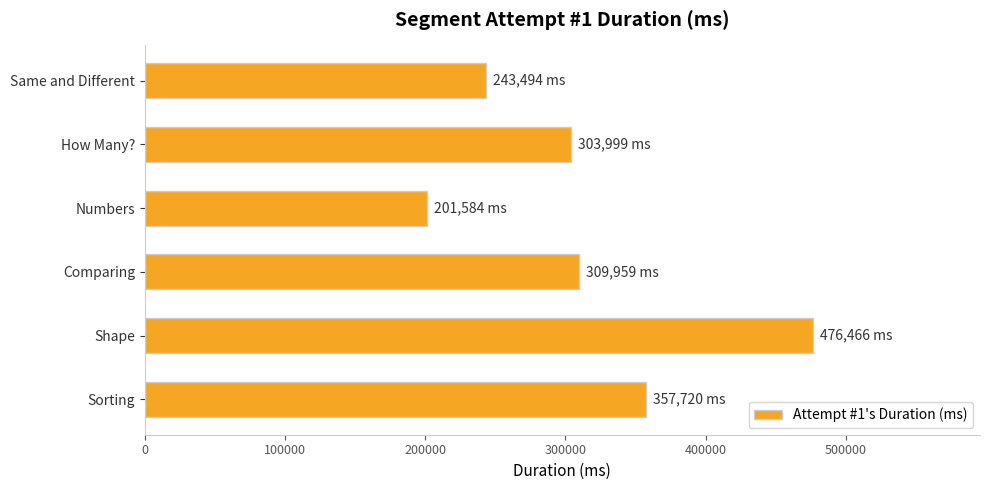

At which label is the value closest to 339025?

Sorting